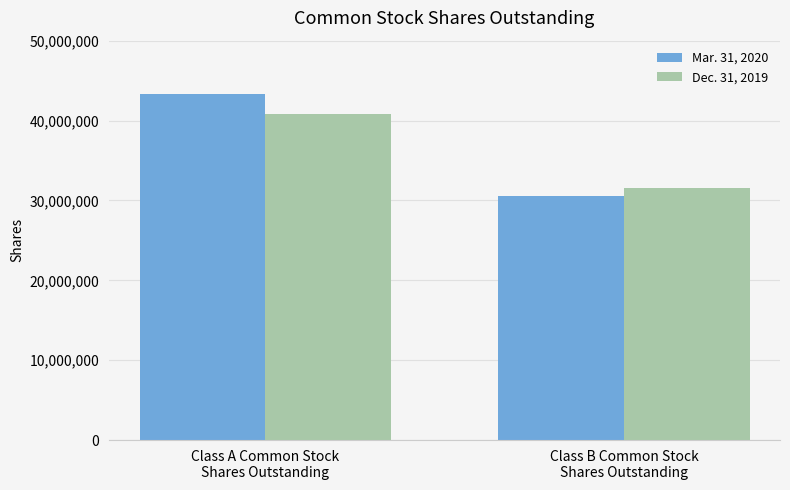

The value of Dec. 31, 2019 at Class A Common Stock
Shares Outstanding is 40816292. True or false?

True